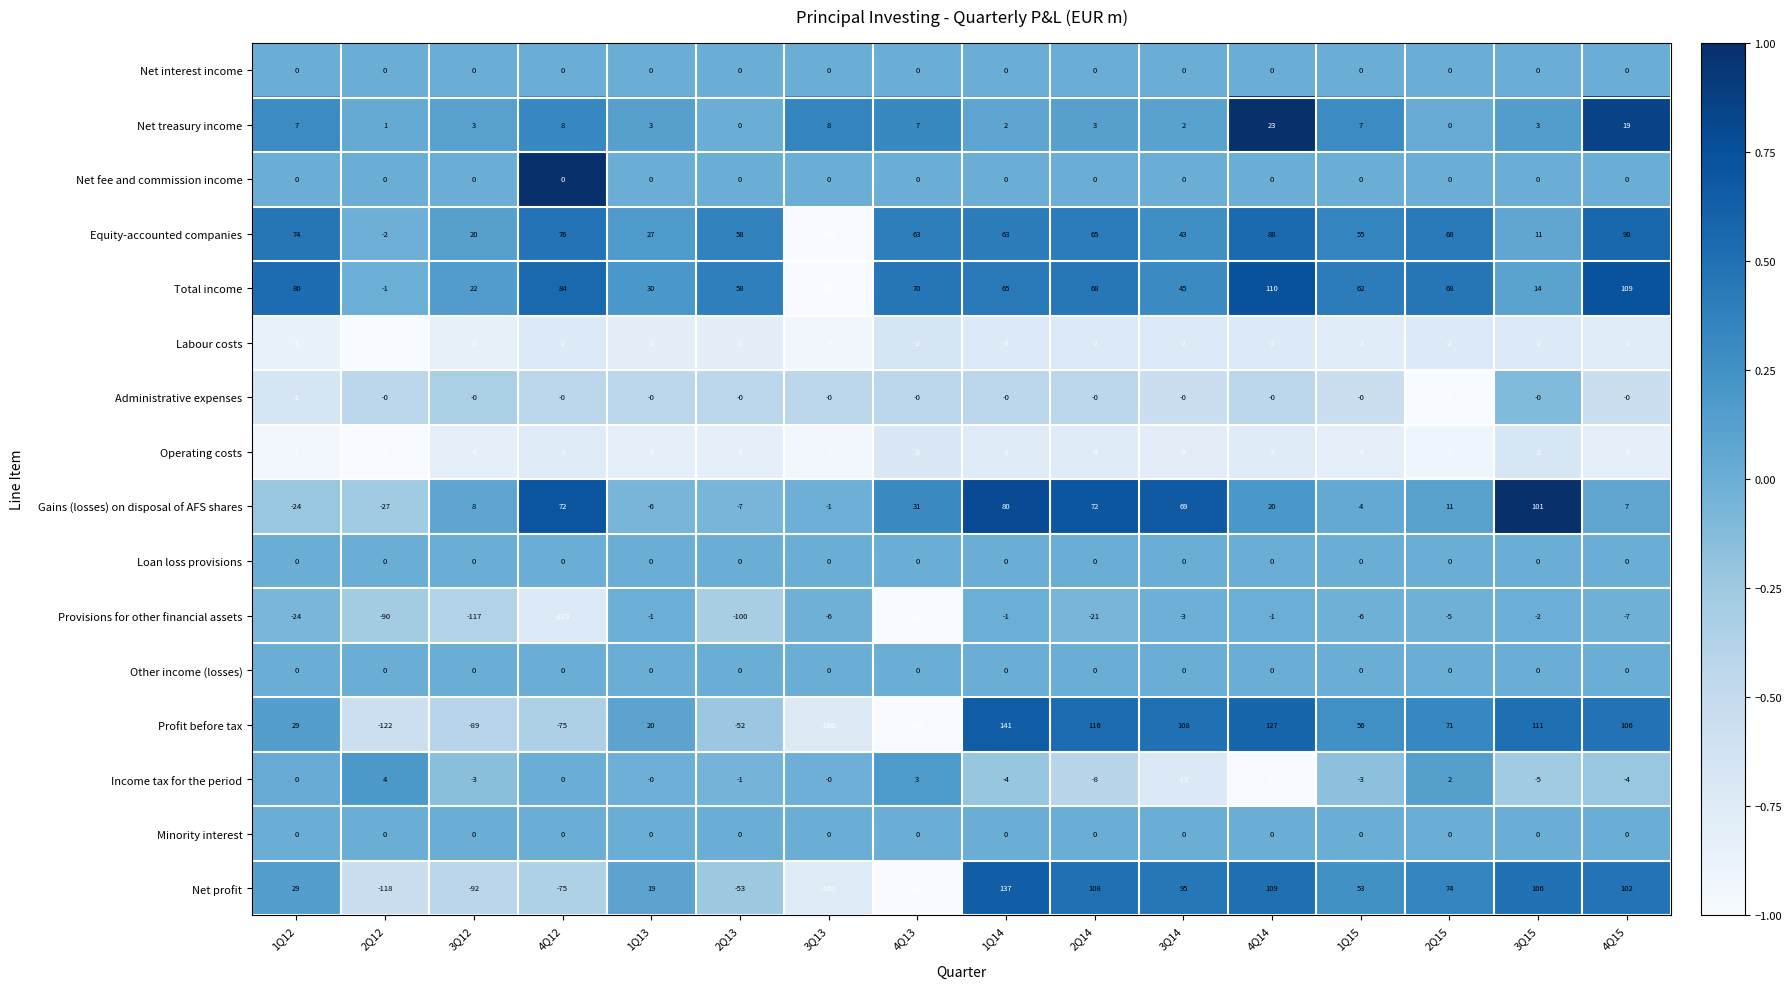

What is the highest value of the Income tax for the period series?

4